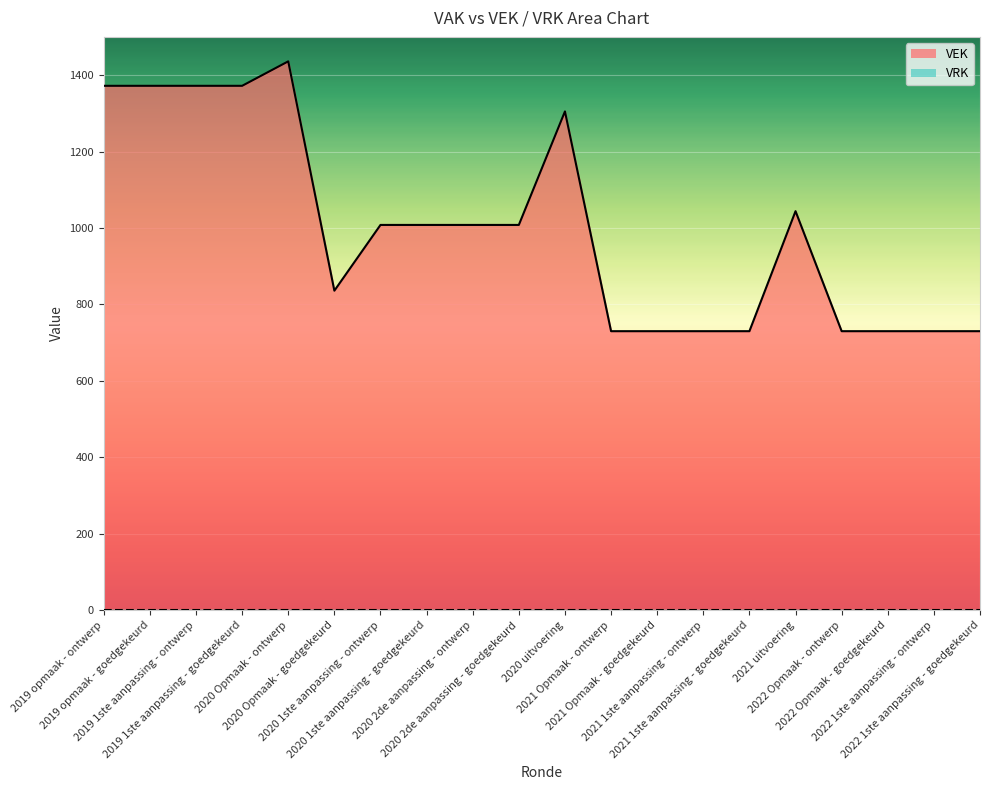

At which category does the chart reach its minimum across all series?

2021 Opmaak - ontwerp